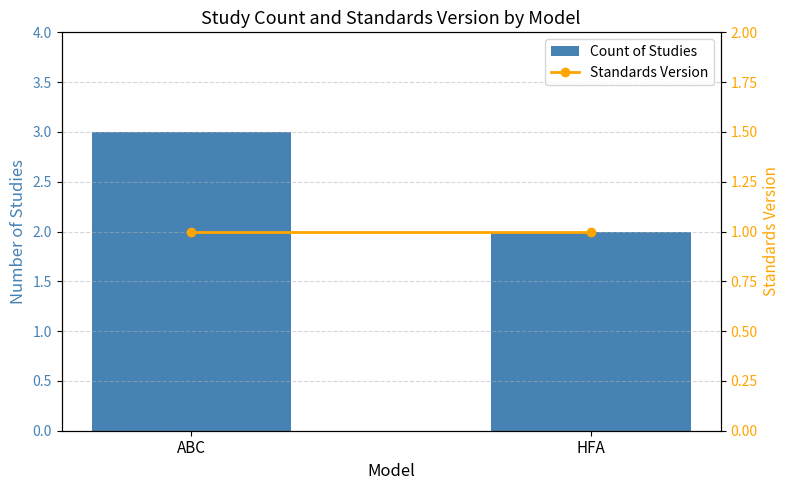

Reading left to right, extract all data points from this chart.

Count of Studies: 3	2
Standards Version: 1	1